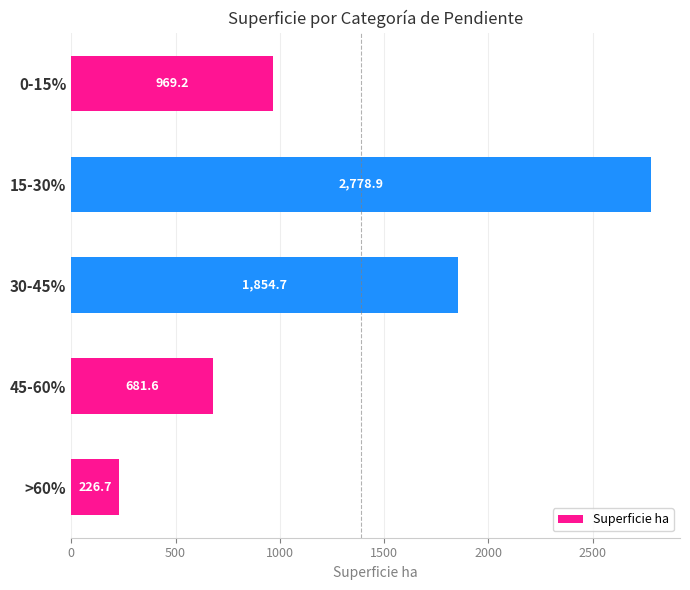

At which category does the chart reach its peak across all series?

15-30%